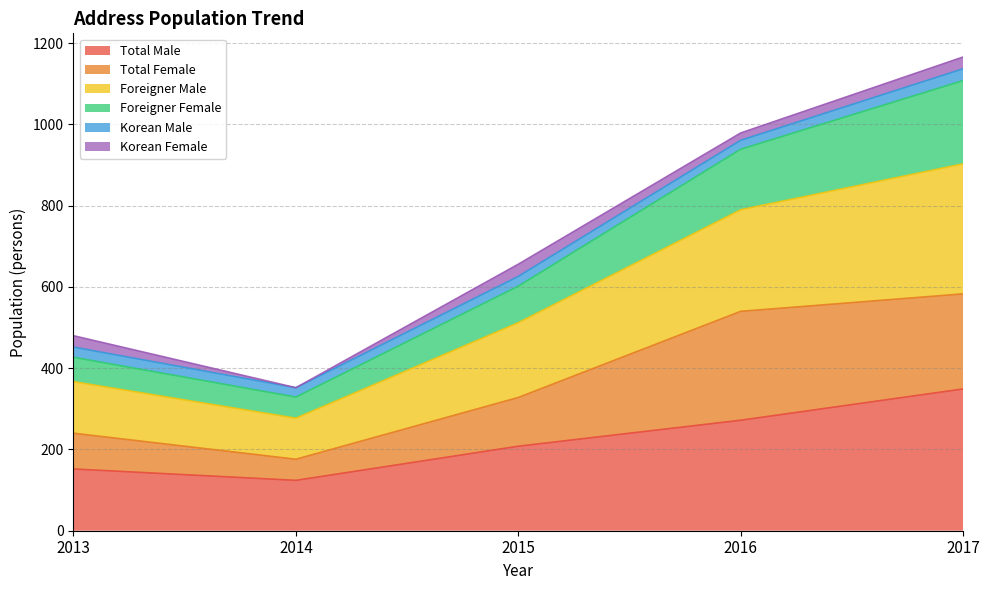

What is the maximum value for Total Male?

349